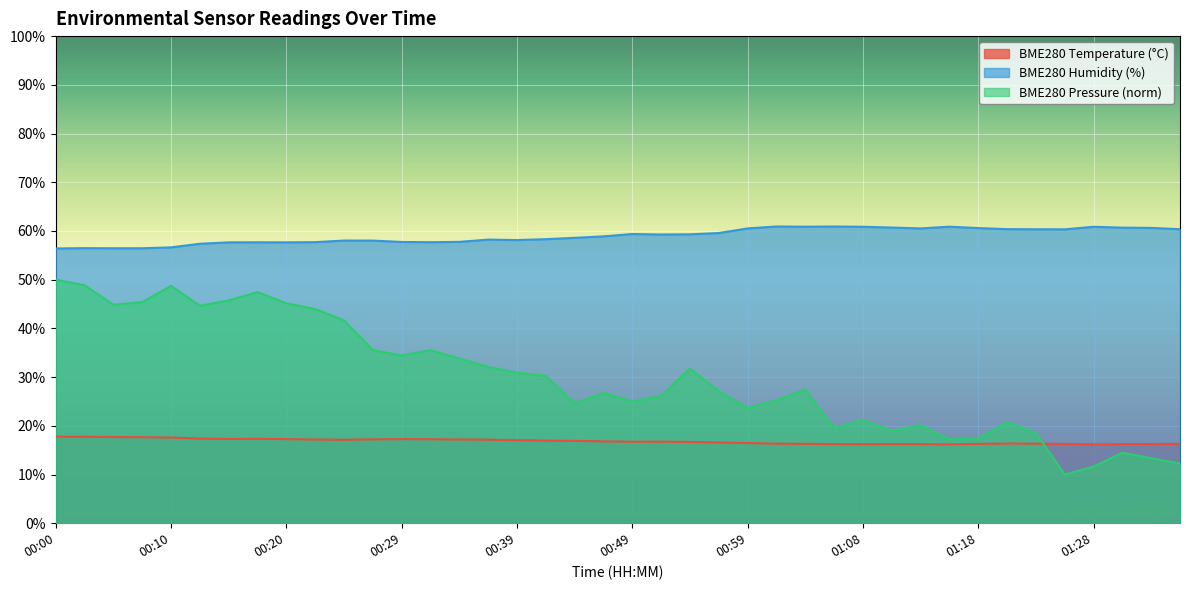

What are all the series names shown in the legend?

BME280 Temperature (°C), BME280 Humidity (%), BME280 Pressure (norm)